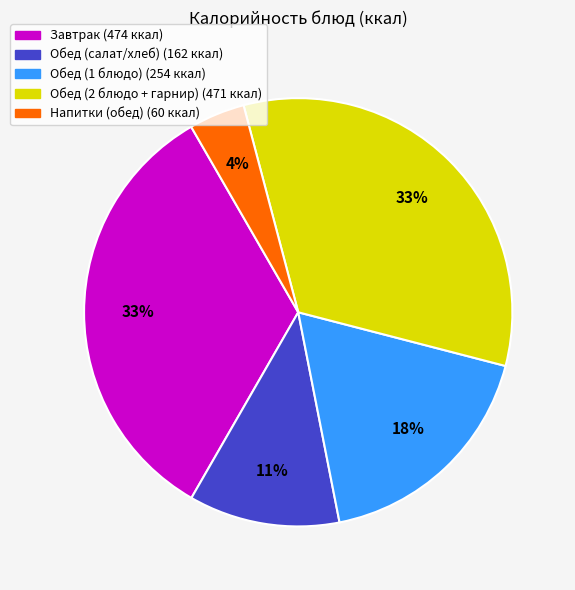

Is there a majority slice in this chart?

No